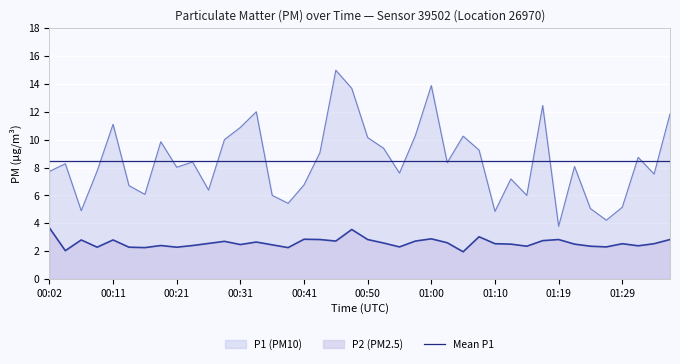

Does the chart display data point markers on the line(s)?

No